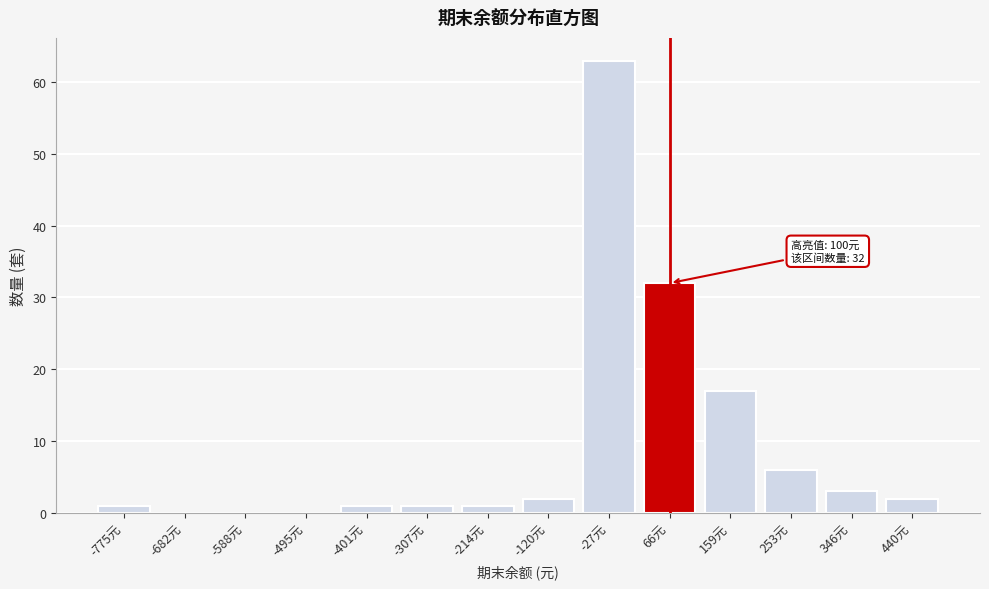

Reading right to left, list all the values displayed in this chart.

440元=2	346元=3	253元=6	159元=17	66元=32	-27元=63	-120元=2	-214元=1	-307元=1	-401元=1	-495元=0	-588元=0	-682元=0	-775元=1